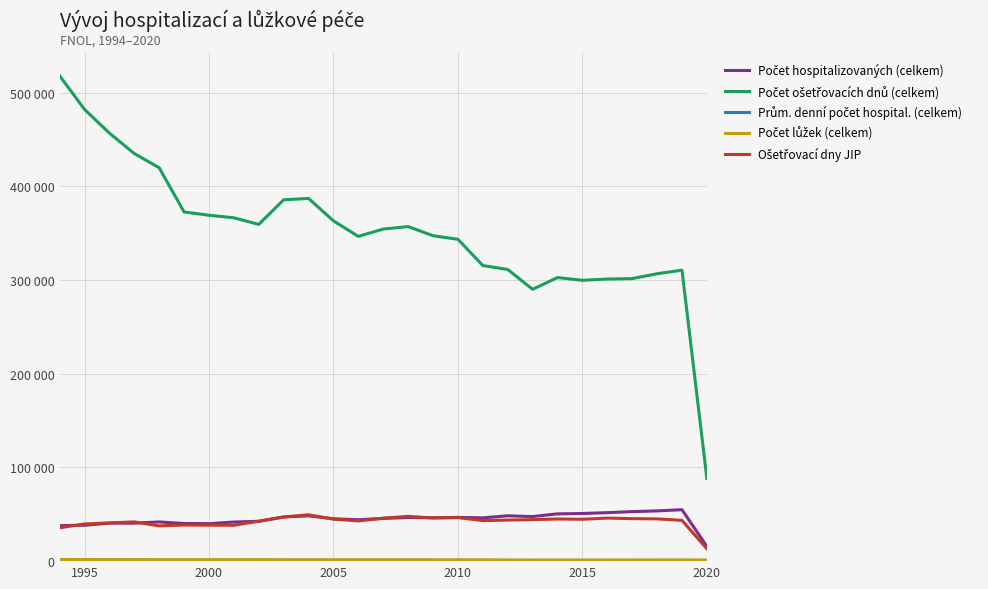

True or false: Počet hospitalizovaných (celkem) and Počet lůžek (celkem) intersect in this chart.

False